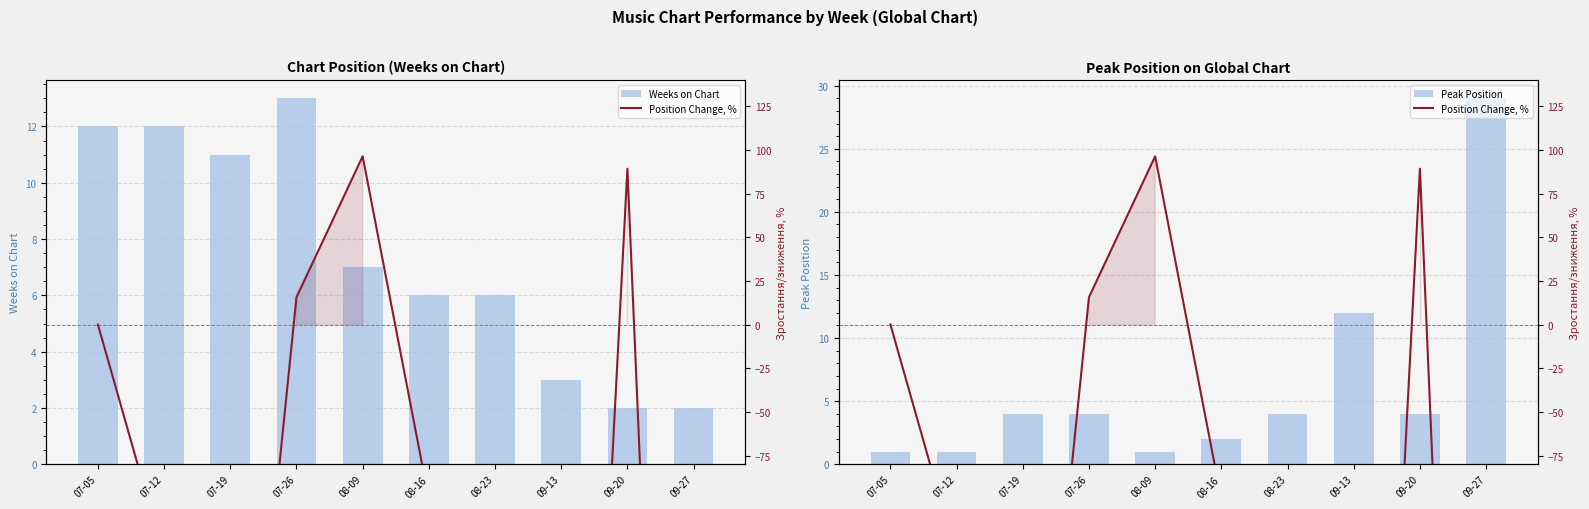

The value of Position Change, % at 08-23 is -150.0. True or false?

True